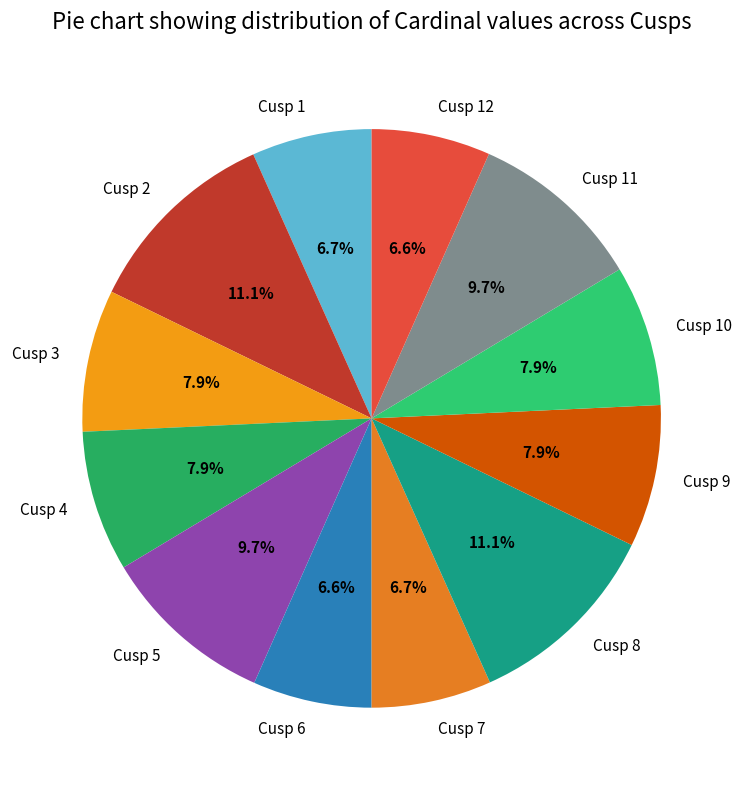

Combined, do Cusp 12 and Cusp 4 account for over 50%?

No